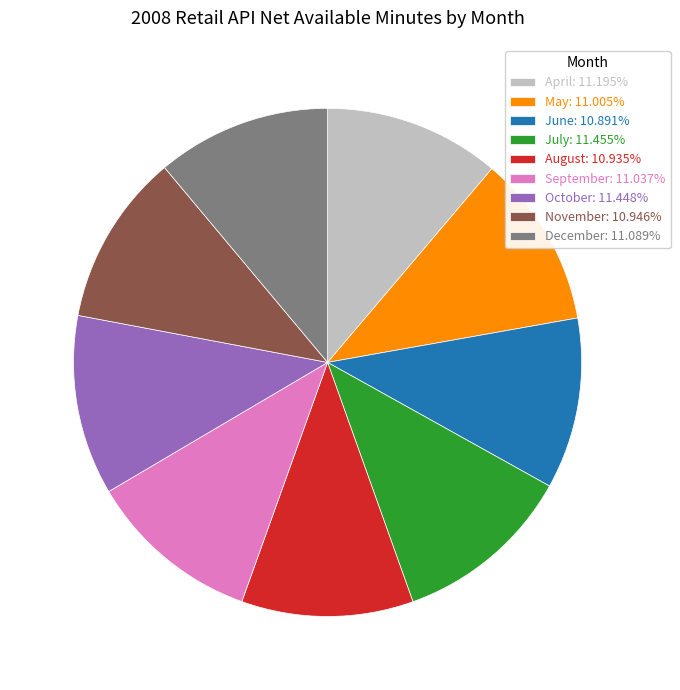

Does August account for over 50% of the chart?

No